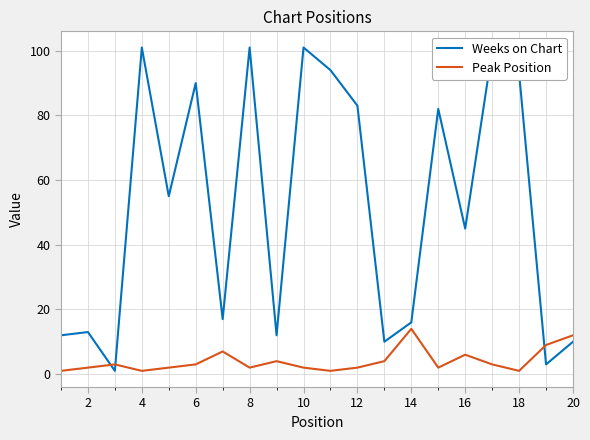

How many values in the Peak Position series are below 3?

10